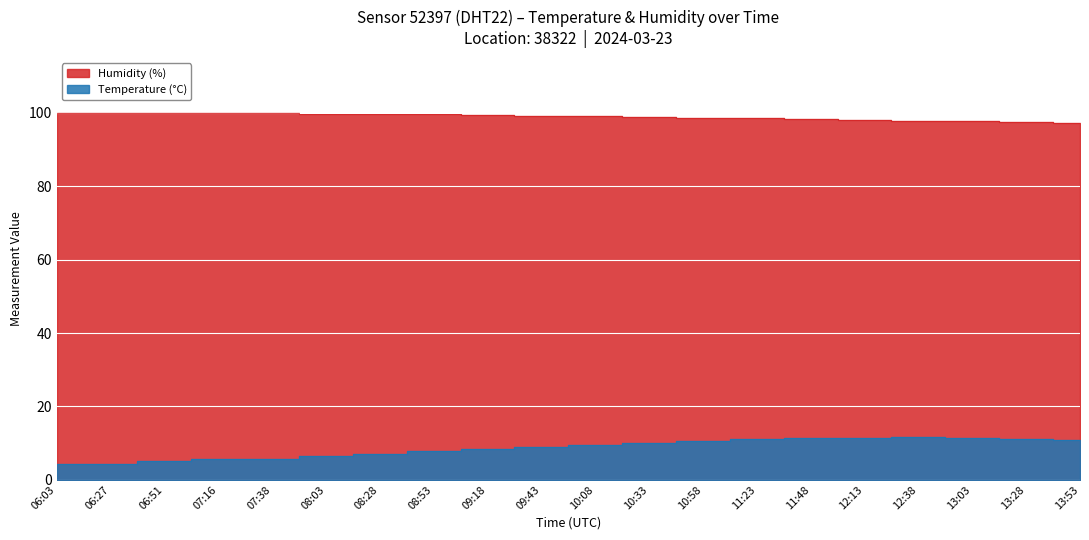

At 12:13, list the series in order from smallest to largest.

Temperature, Humidity